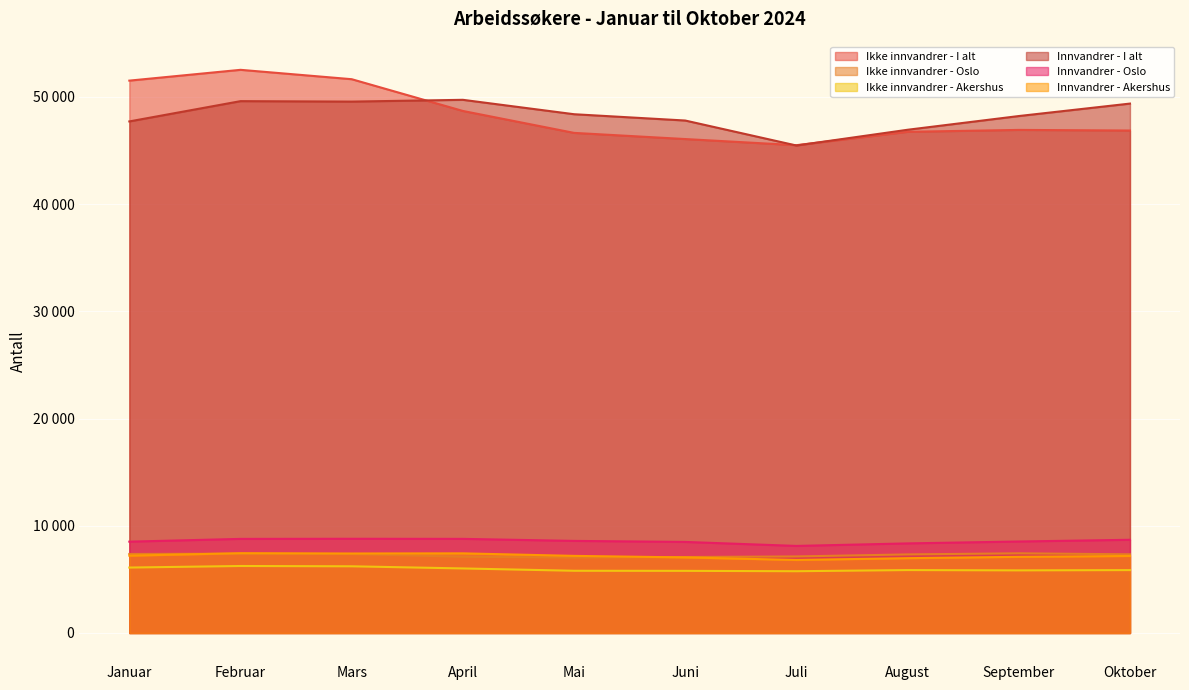

The value of Ikke innvandrer - I alt at August is 46734. True or false?

True